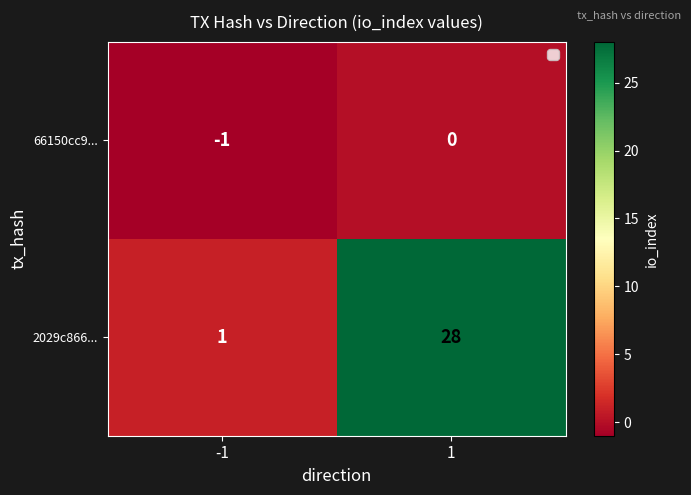

What is the sum of all 2029c866... values?

29